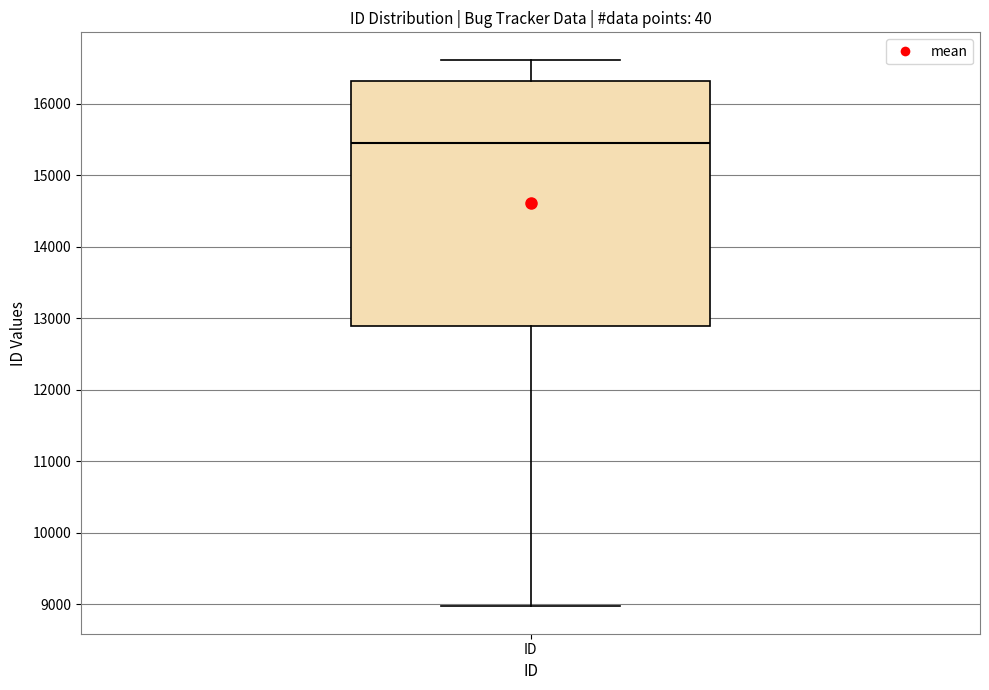

Where does the median line of the box for ID sit on the y-axis? The values are not printed on the chart, so give them approximately, as read against the axis.

15400